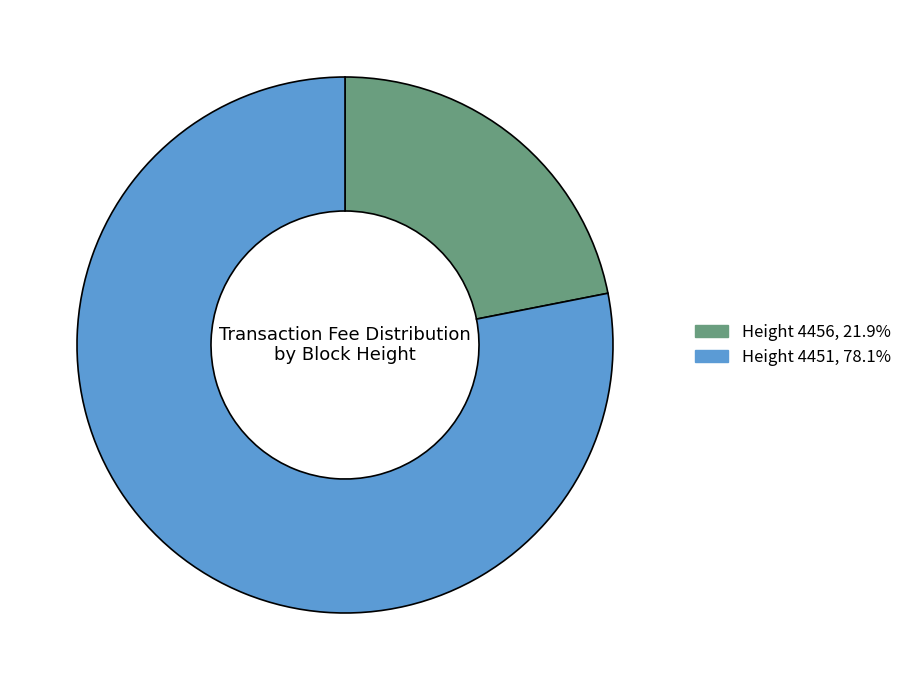

Does any single category account for the majority?

Yes